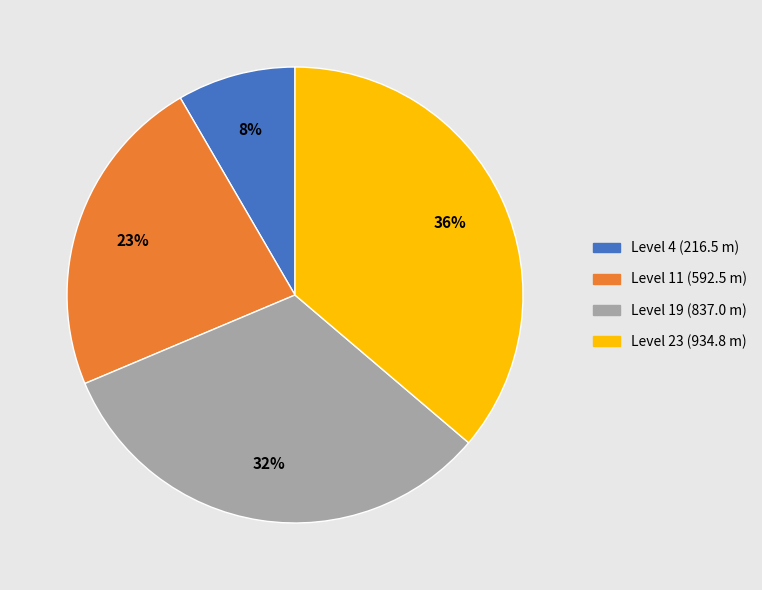

Is there any slice that represents more than half of the pie?

No